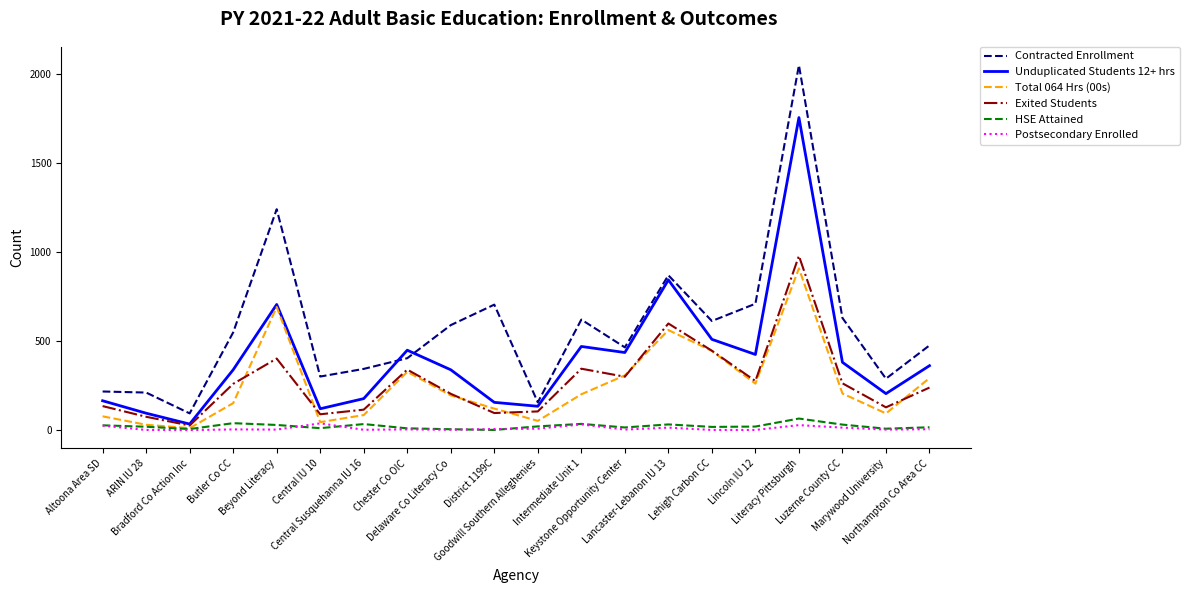

What are all the series names shown in the legend?

Contracted Enrollment, Unduplicated Students 12+ hrs, Total 064 Hrs (00s), Exited Students, HSE Attained, Postsecondary Enrolled